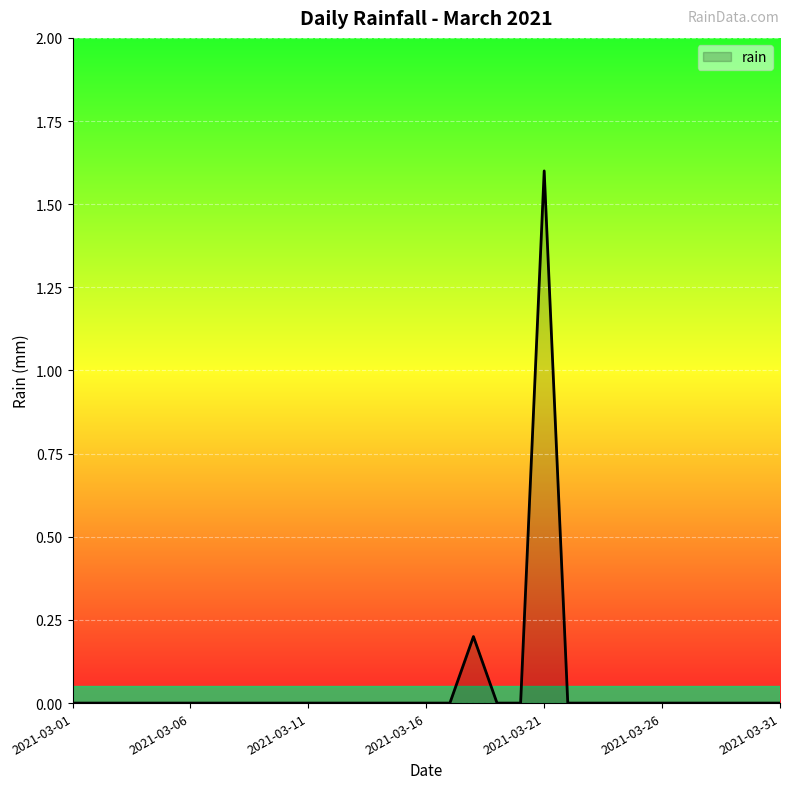

What is the difference between the maximum and minimum values?

1.6